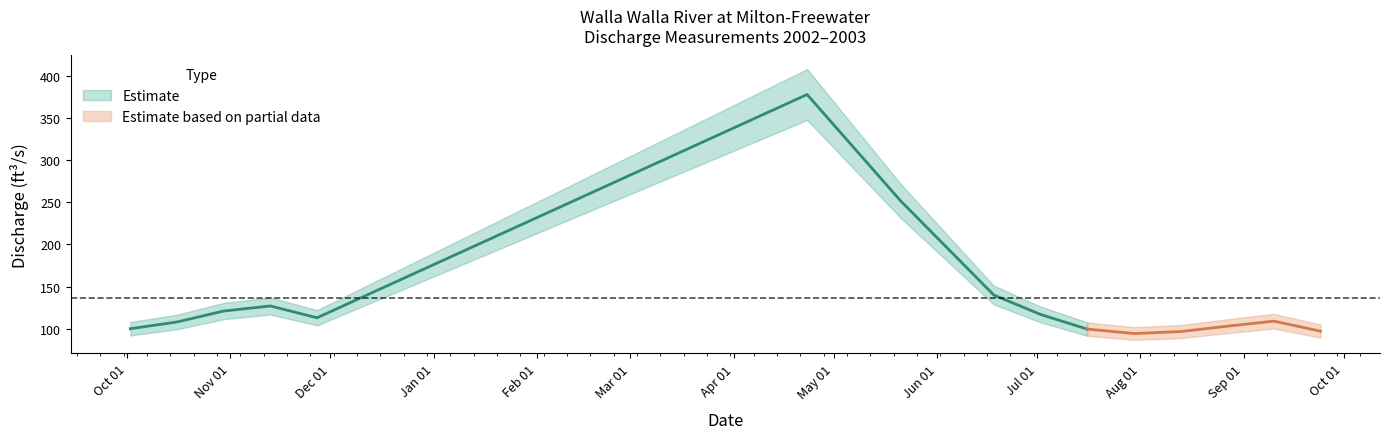

At which category does the data reach its first local peak?

3